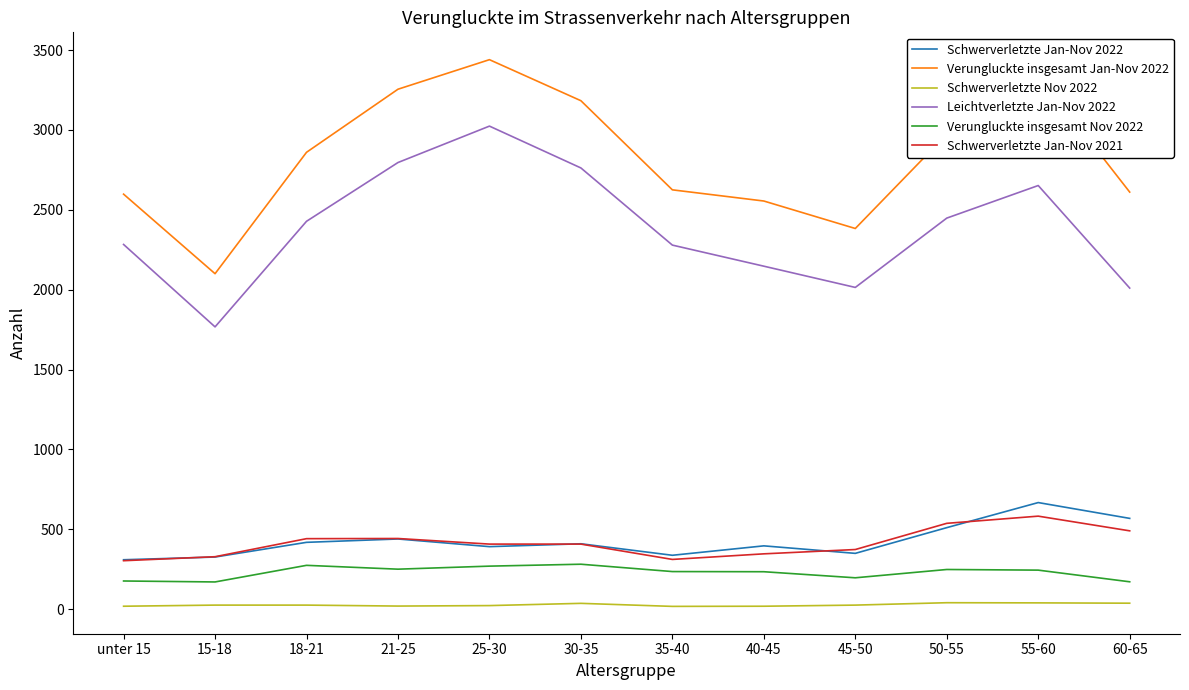

True or false: Schwerverletzte Jan-Nov 2021 and Schwerverletzte Nov 2022 cross at least once.

False